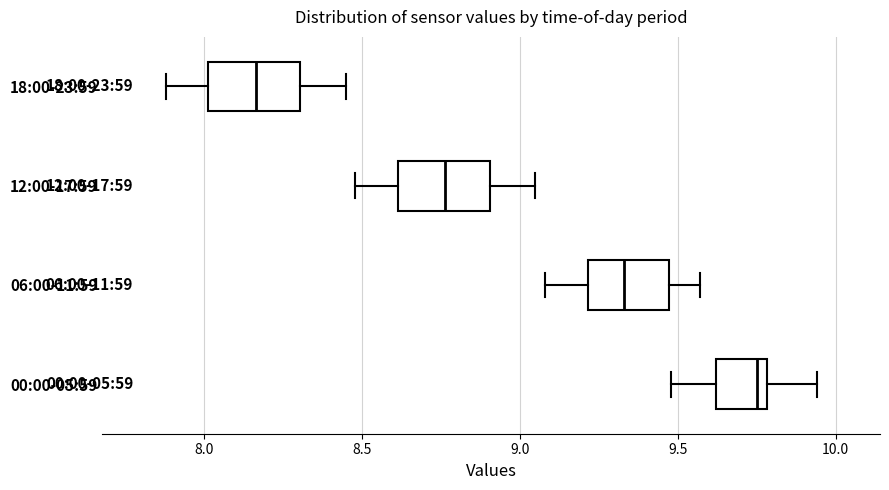

Which box has the furthest to the left median line?

18:00-23:59